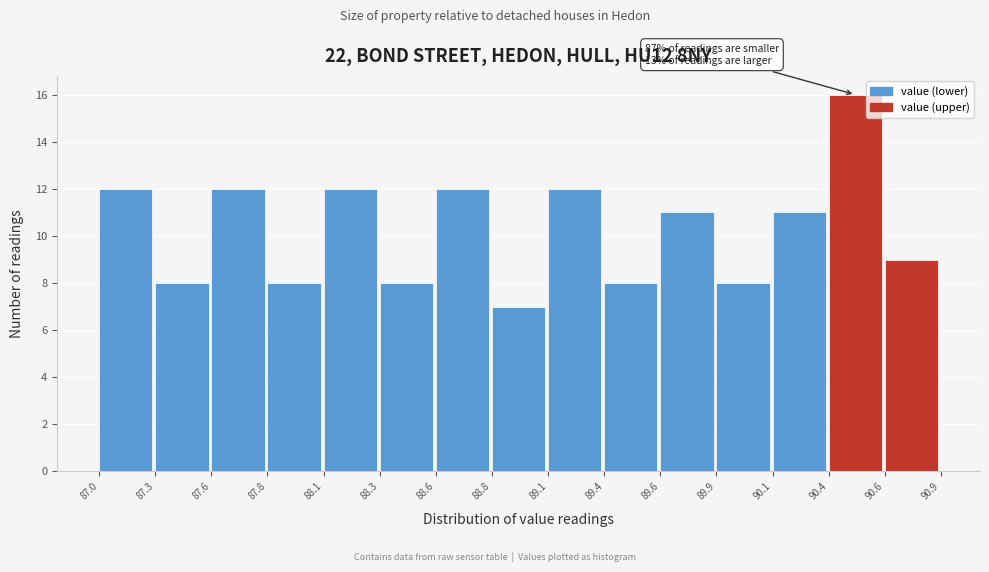

Reading left to right, what are all the values shown in this chart?

87.0=12	87.3=8	87.6=12	87.8=8	88.1=12	88.3=8	88.6=12	88.8=7	89.1=12	89.4=8	89.6=11	89.9=8	90.1=11	90.4=16	90.6=9